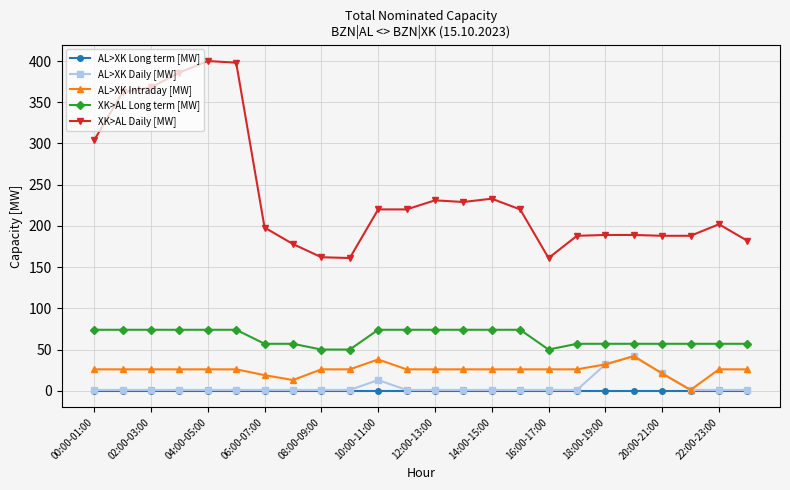

What is the maximum value for XK>AL Long term [MW]?

74